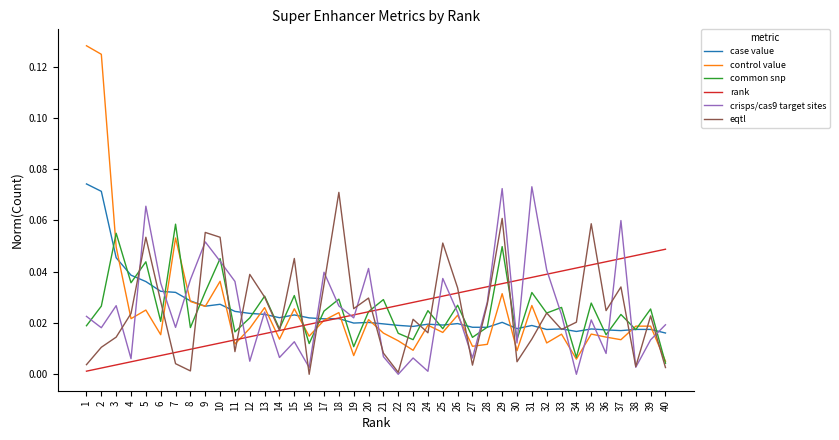

Between 12 and 14, which series saw the biggest shift?

eqtl